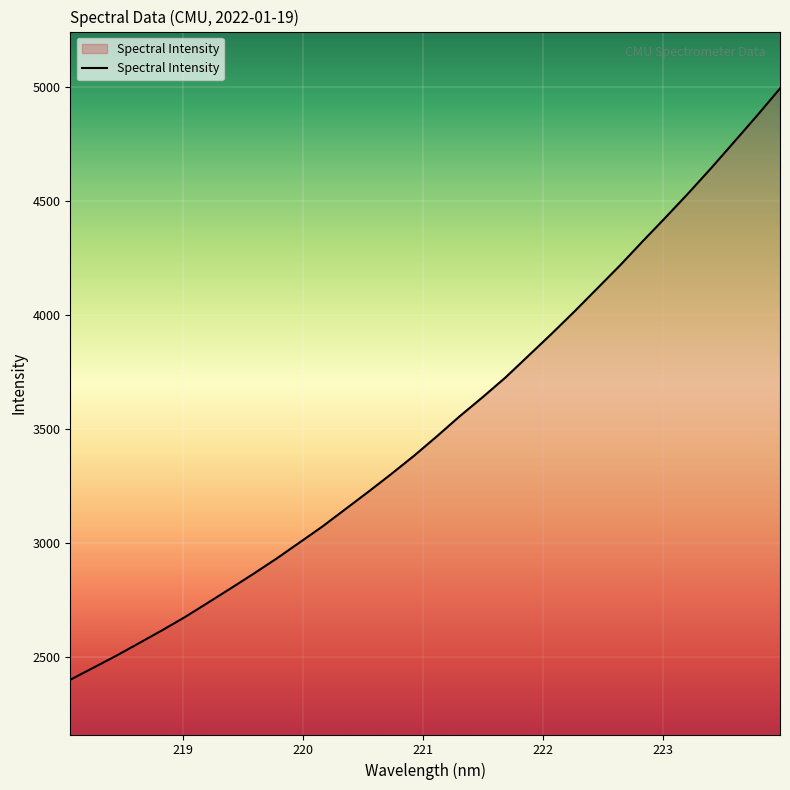

What is the minimum value shown in the chart?

2400.3